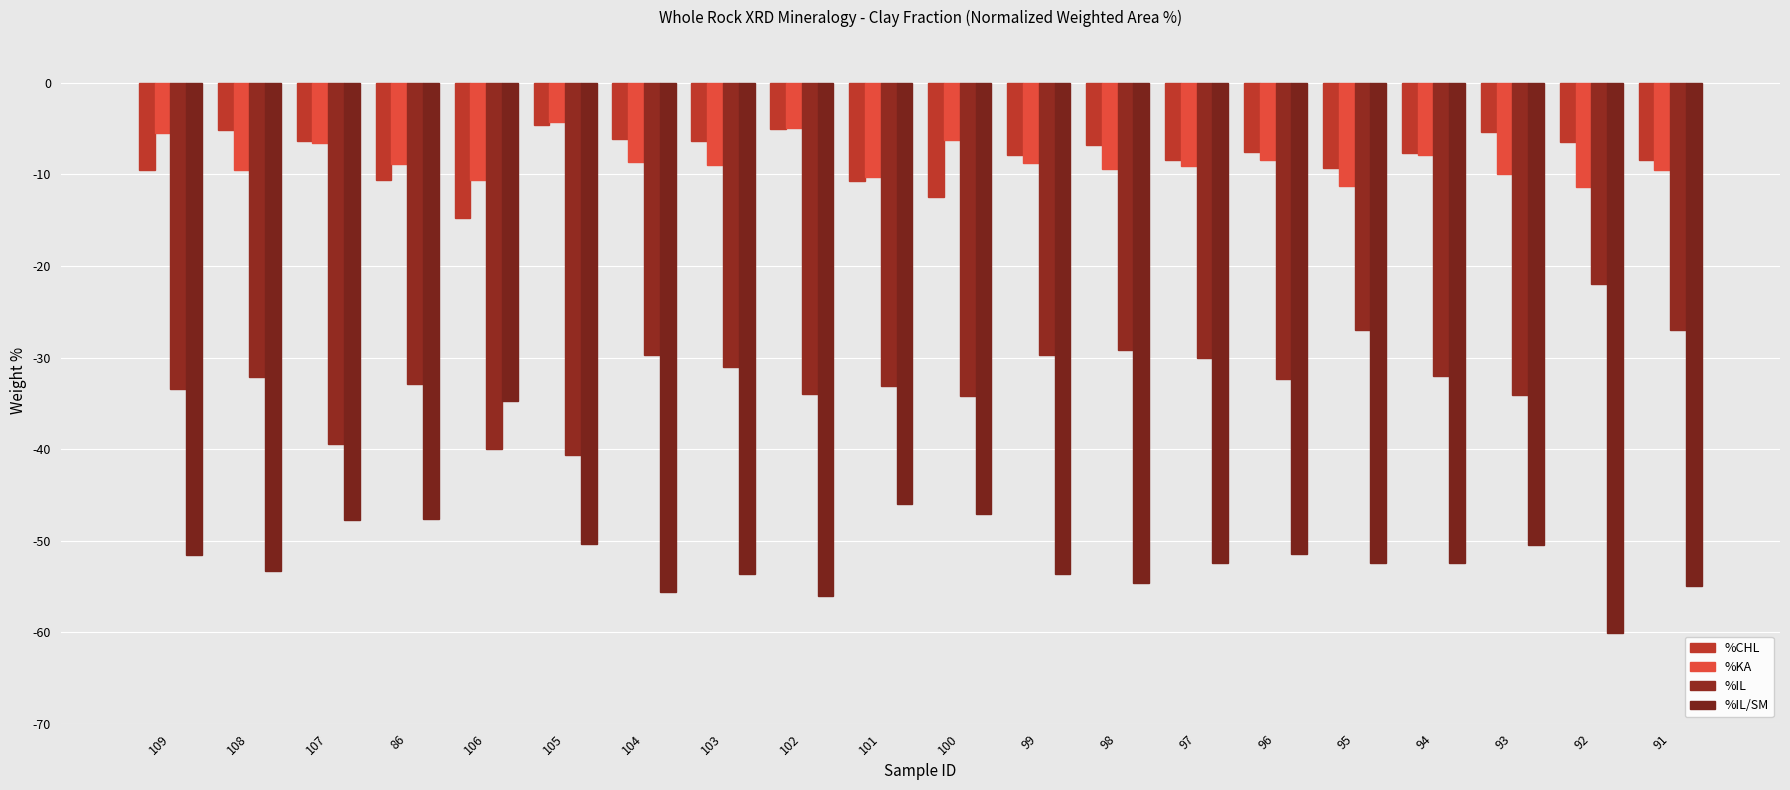

Where does the %CHL series first go above -7?

108